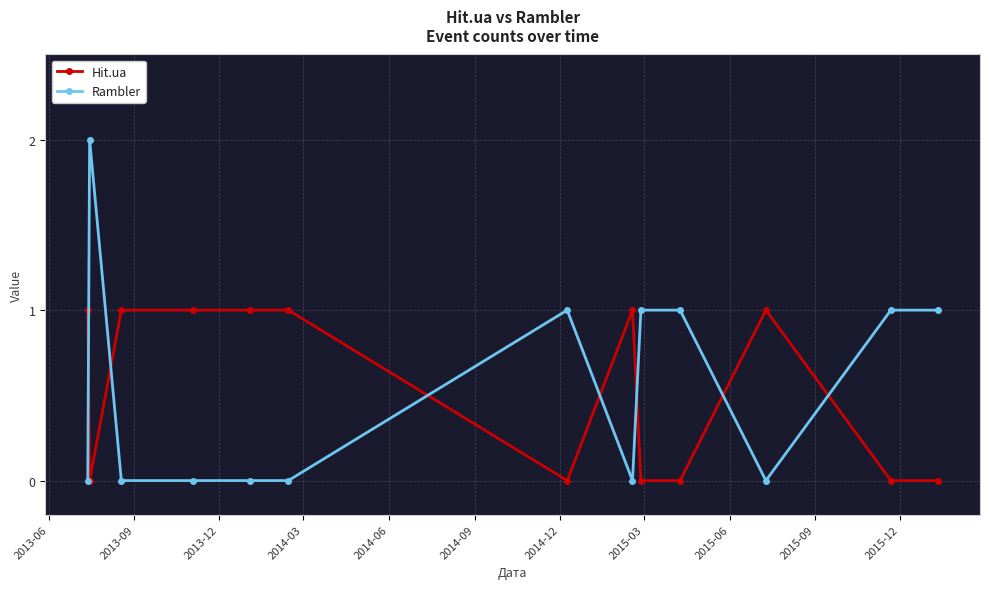

Rank the series by their maximum value, from lowest to highest.

Hit.ua, Rambler